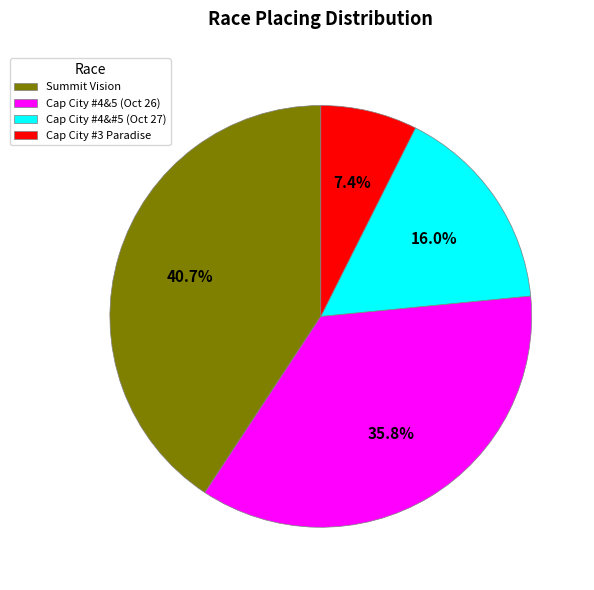

Approximately how many times larger is the value at Summit Vision compared to Cap City #3 Paradise?

5.5